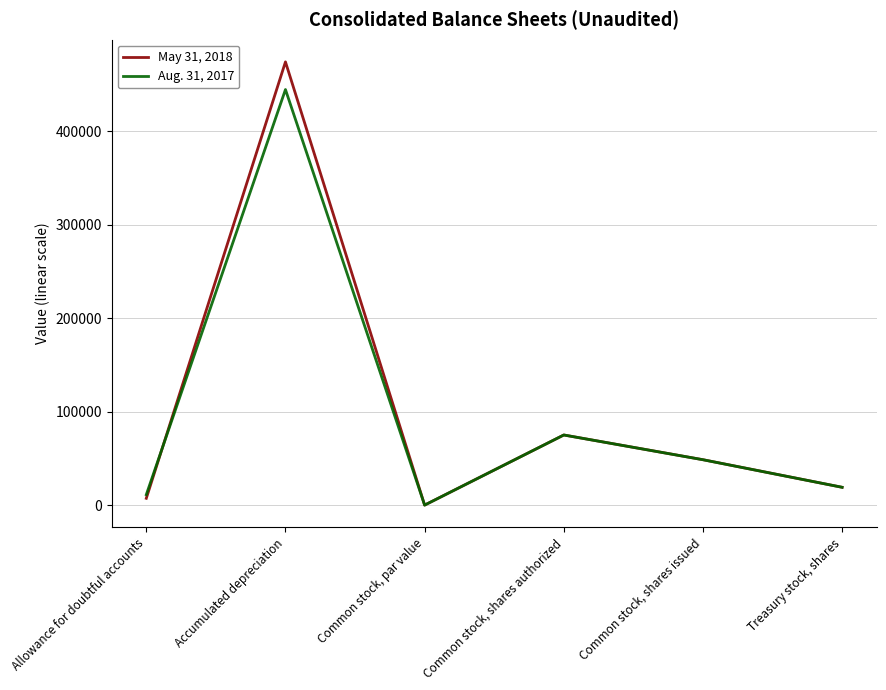

The value of May 31, 2018 at Accumulated depreciation is 474073. True or false?

True